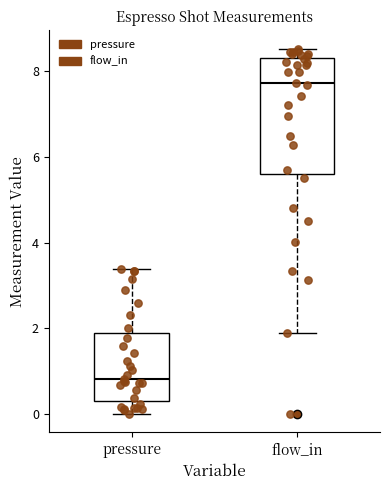

Reading left to right, transcribe this box plot: for each box, give where its median line is, the range the box spans, and where its two whiskers end, as read against the y-axis. The values are not printed on the chart, so give them approximately, as read against the axis.

pressure: median 0.8, box 0.4 to 2.0, whiskers 0.0 to 3.4
flow_in: median 7.8, box 5.6 to 8.4, whiskers 1.8 to 8.6